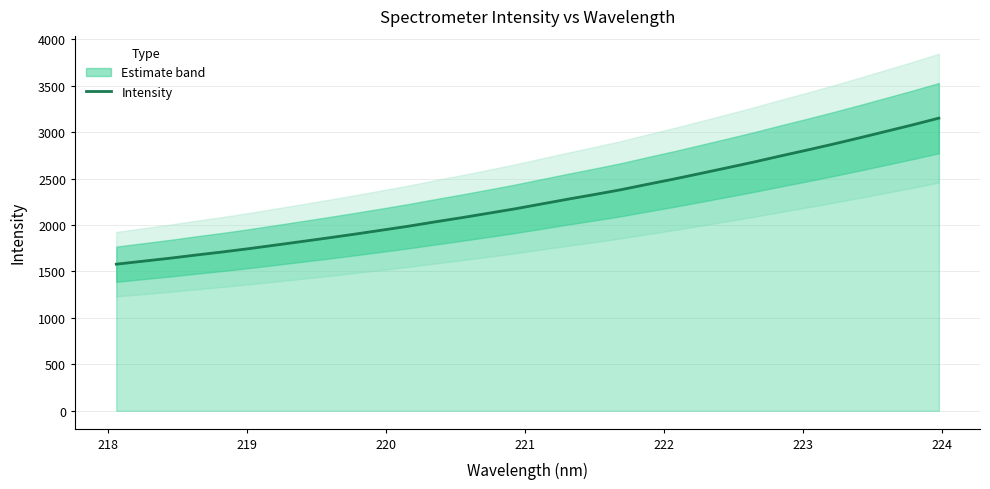

What is the maximum value for Intensity?

3149.9